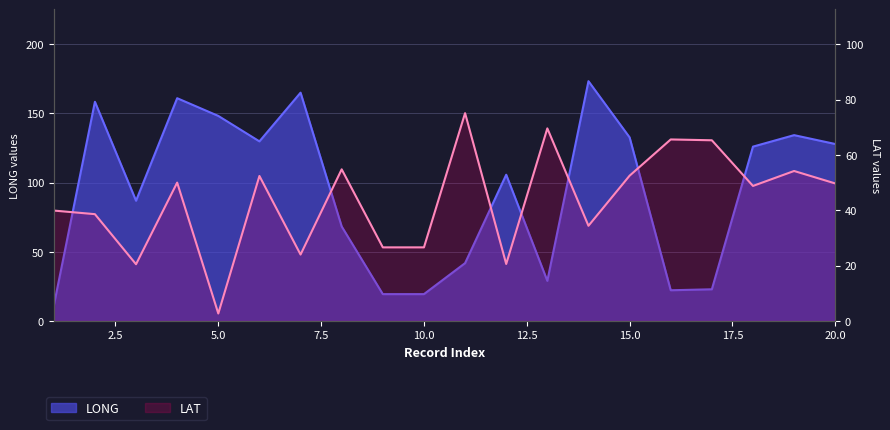

The value of LONG at 14 is 173.3. True or false?

True